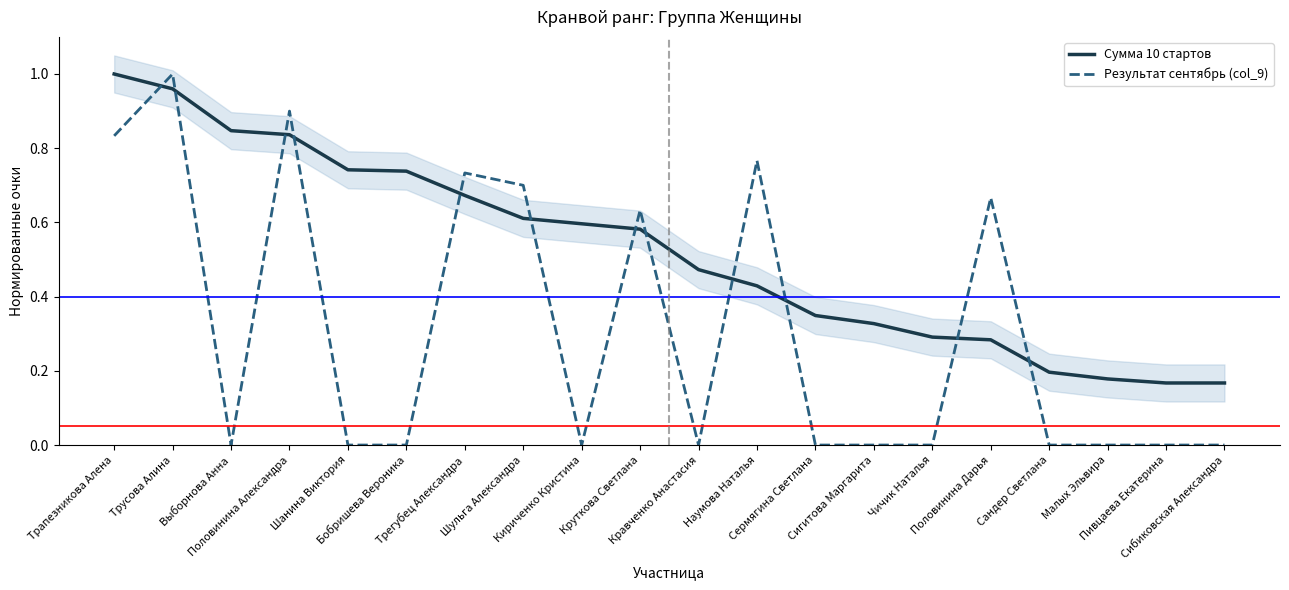

What is the label of the 20th point from the right?

Трапезникова Алена